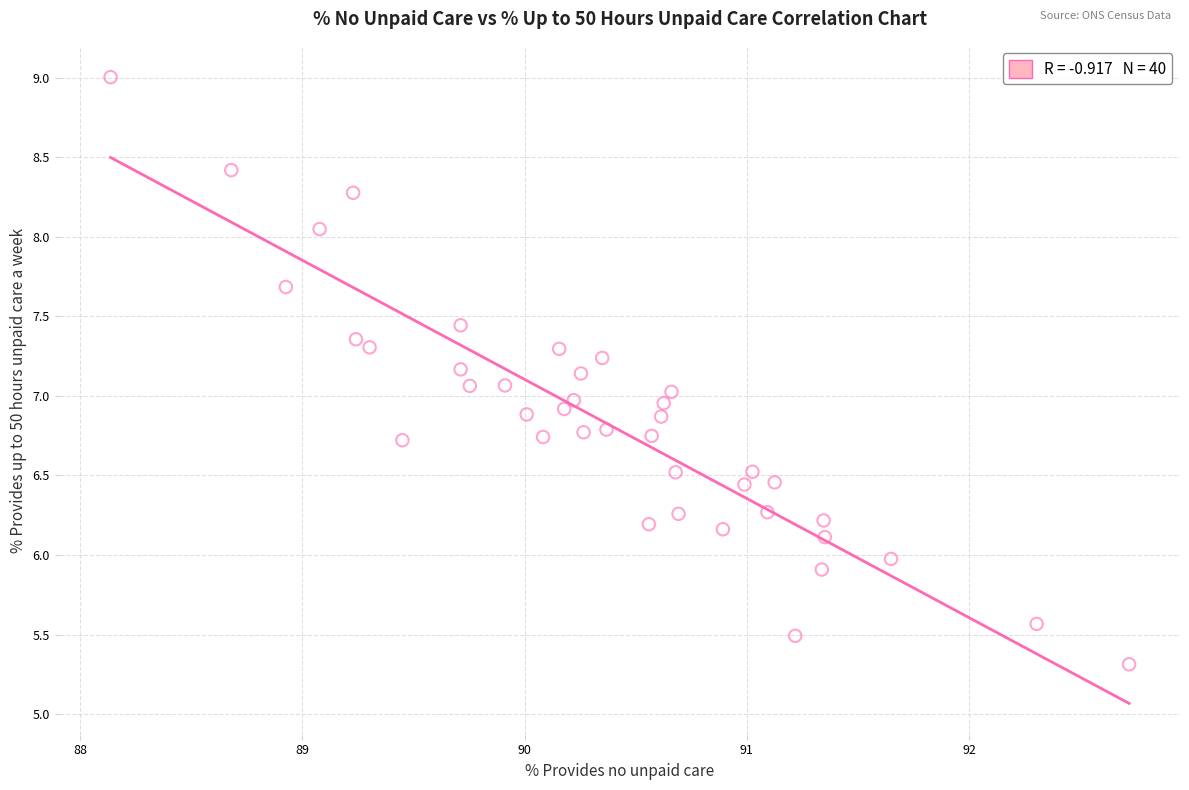

What is the range of X values (max minus min)?

4.6